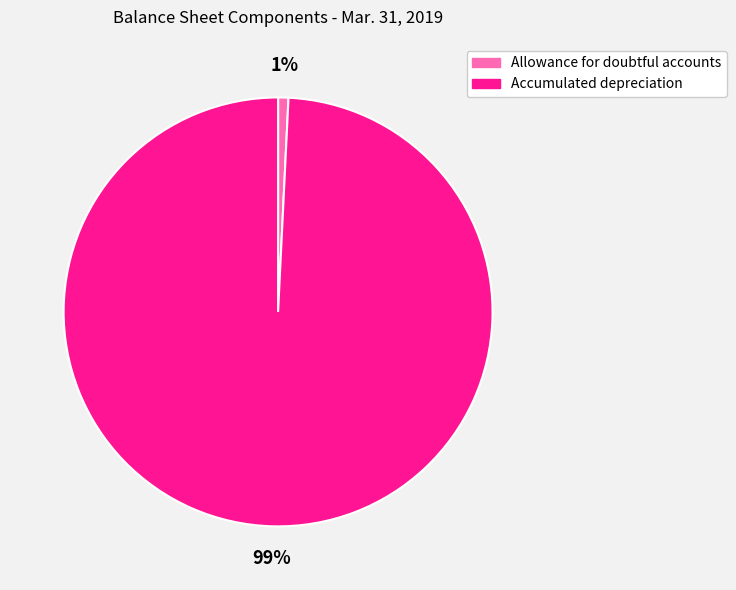

Do Accumulated depreciation and Allowance for doubtful accounts together represent more than half of the pie?

Yes